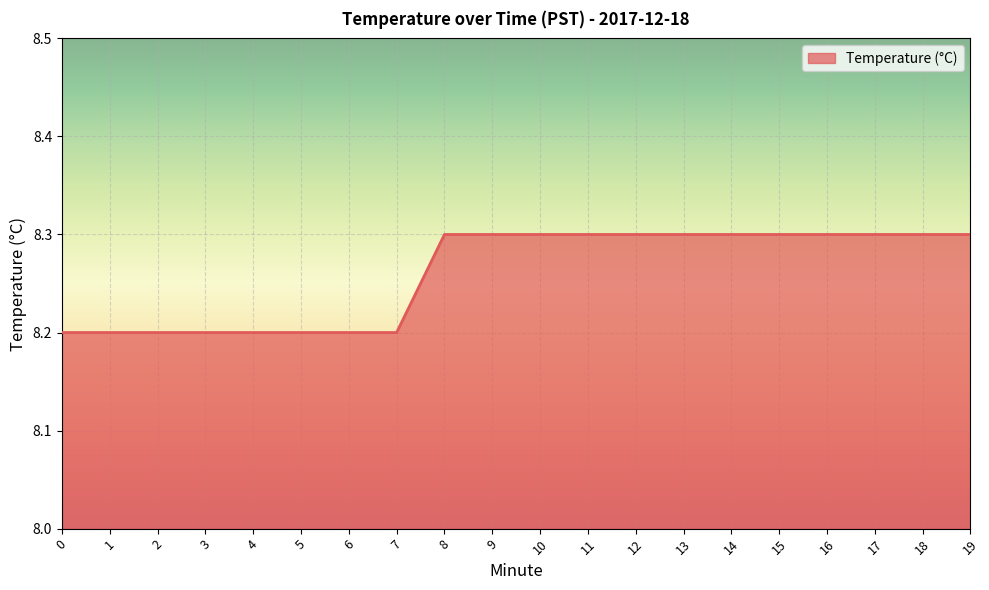

What is the ratio of the value at 2 to the value at 4?

1.0